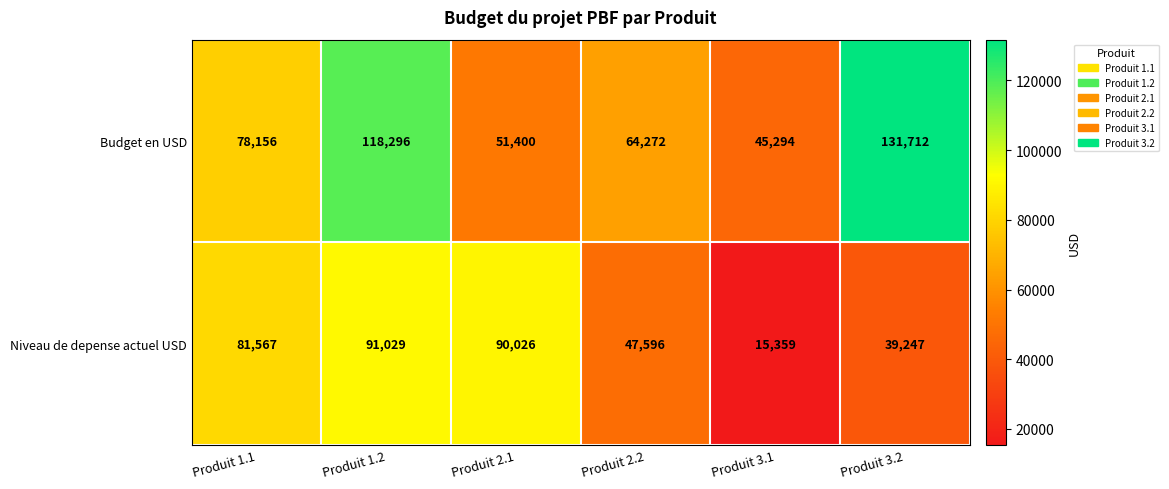

The value of Niveau de depense actuel USD at Produit 3.1 is 5308. True or false?

False